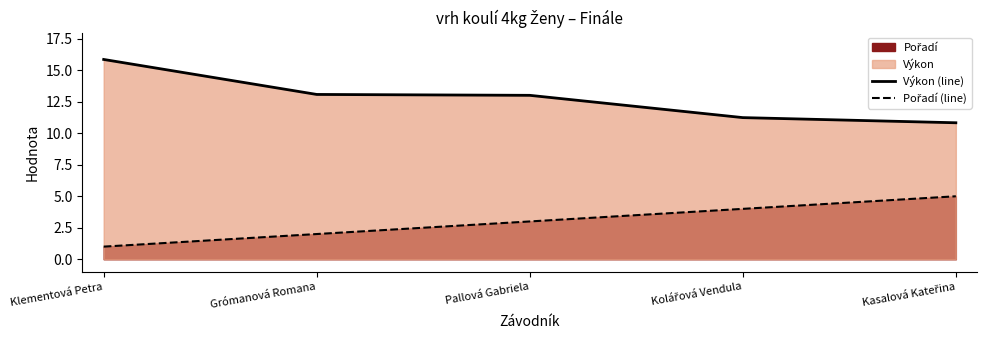

What is the difference between the maximum and minimum values in the Pořadí (line) series?

4.0